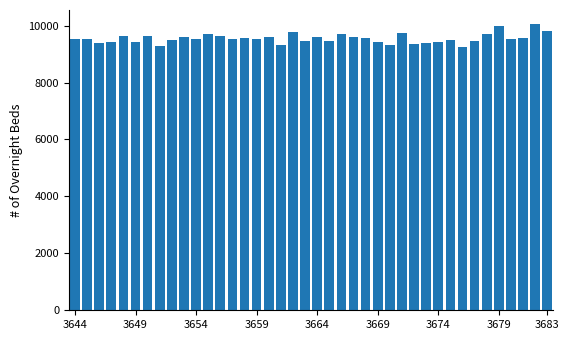

What is the greatest value displayed?

10045